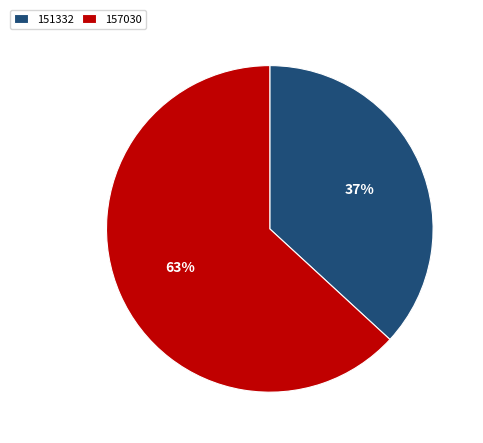

To the nearest percent, what is the difference between the largest and smallest slice percentages?

26%